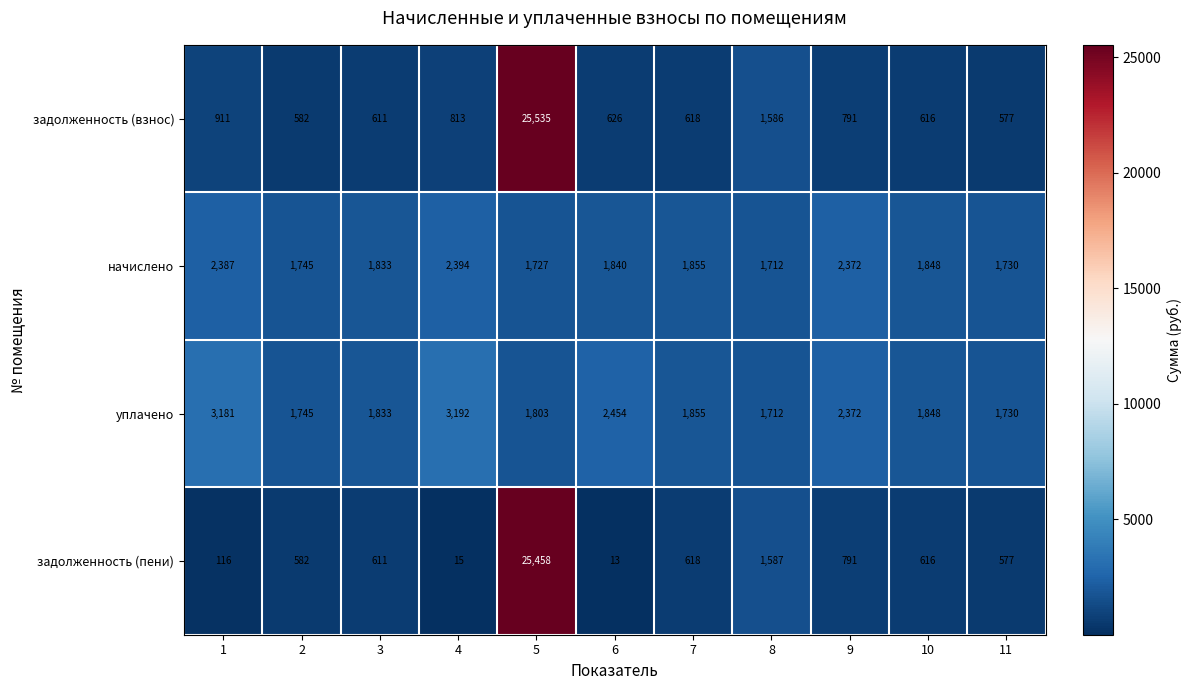

Which label corresponds to the smallest value in the chart?

6